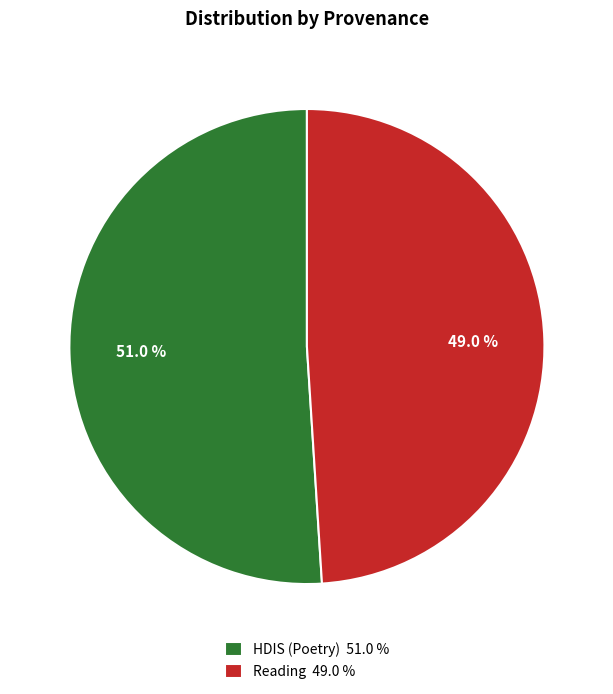

How many slices are in this pie chart?

2